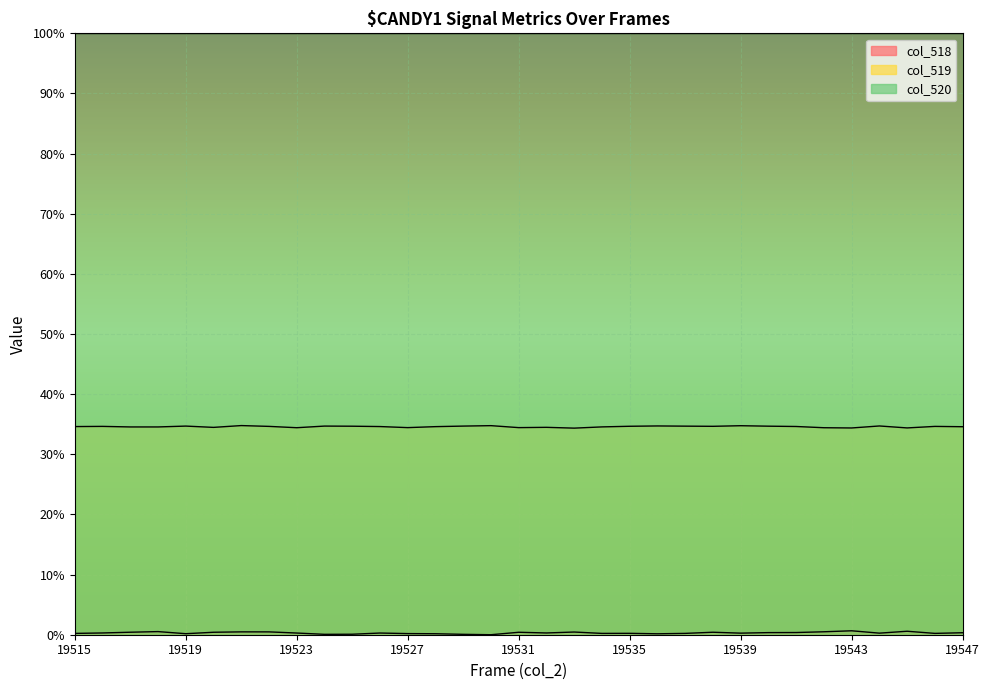

Which series has the largest total across all categories?

col_520